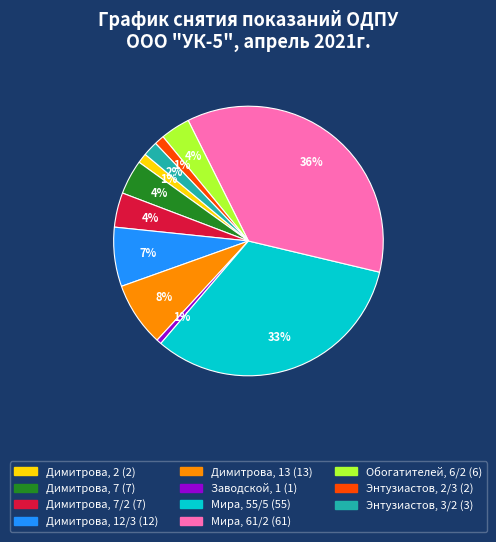

Does any single category account for the majority?

No